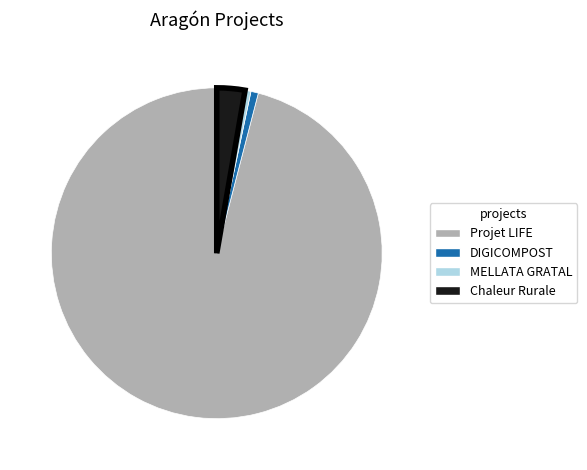

Combined, do MELLATA GRATAL and Chaleur Rurale account for over 50%?

No